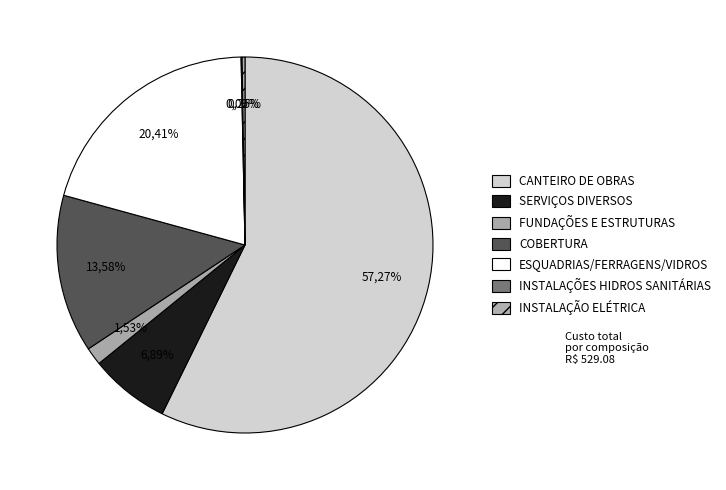

How many slices are in this pie chart?

7